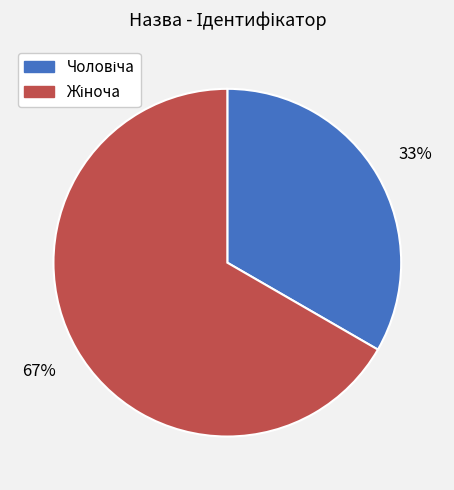

Does any single category account for the majority?

Yes